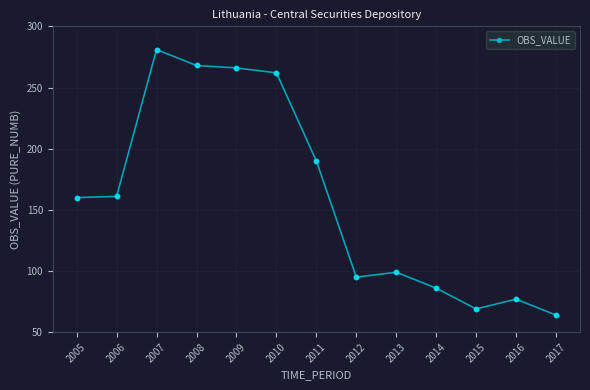

Approximately how many times larger is the value at 2012 compared to 2008?

0.4